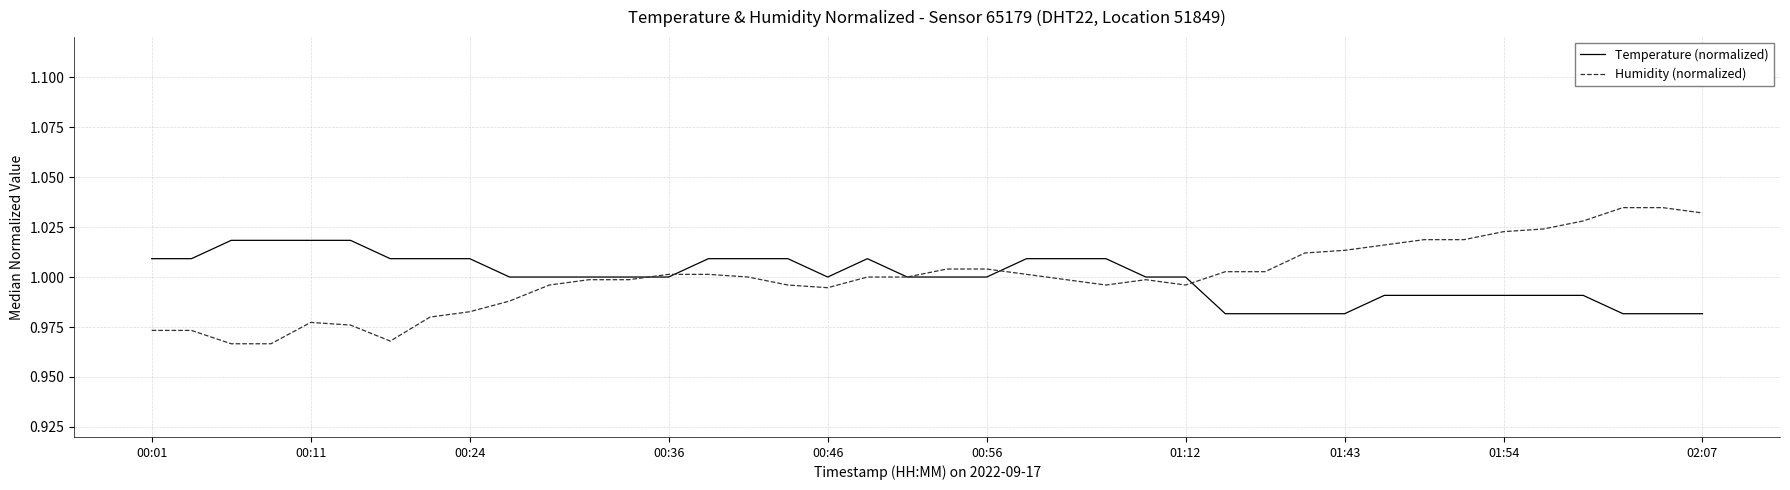

Which series has the largest range (max minus min)?

Humidity (normalized)